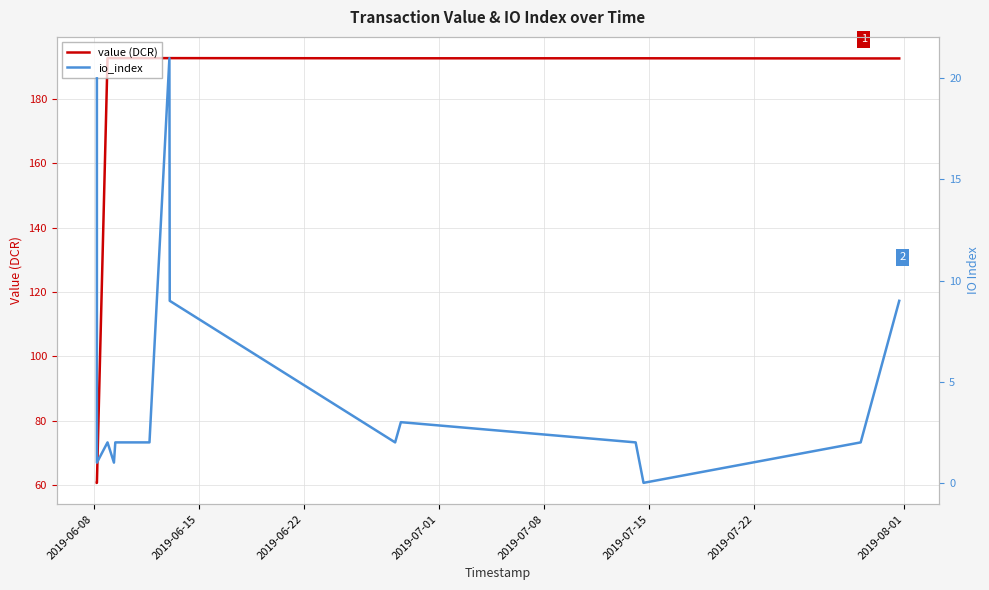

True or false: value (DCR) and io_index cross at least once.

False